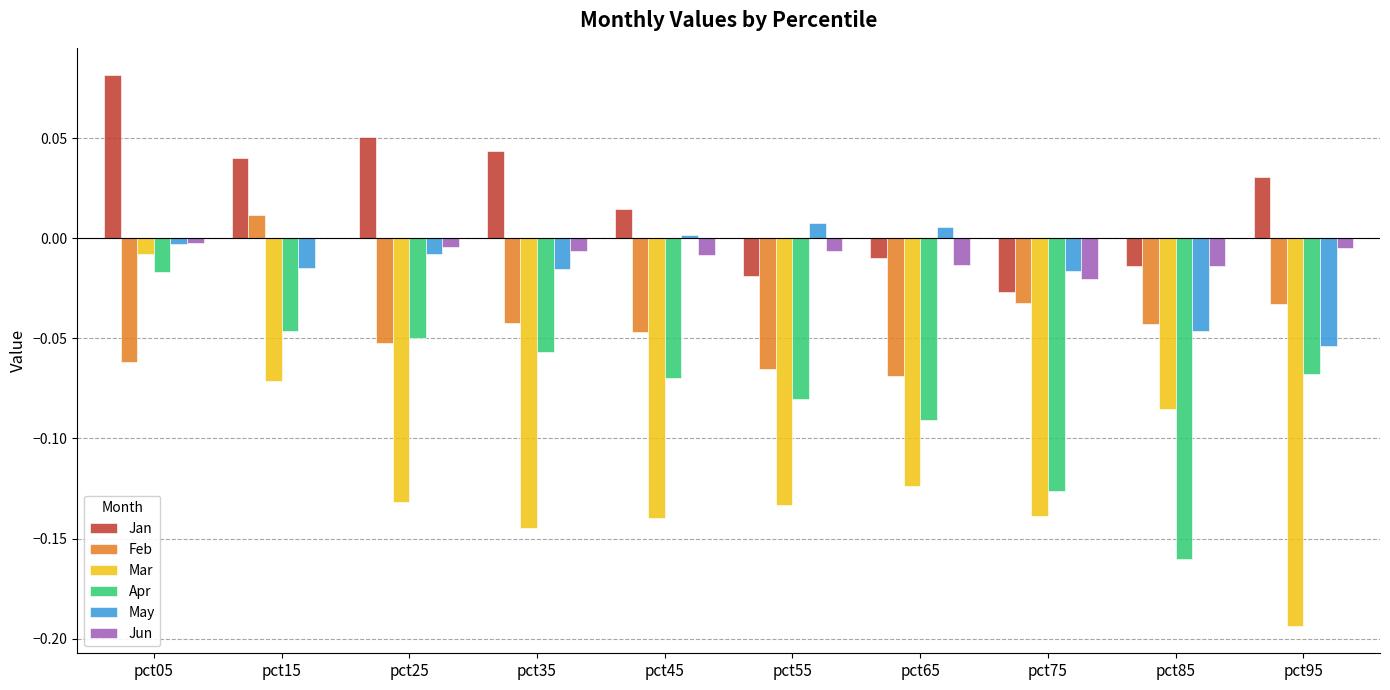

True or false: Jun has a value of -0.0 at pct35.

True